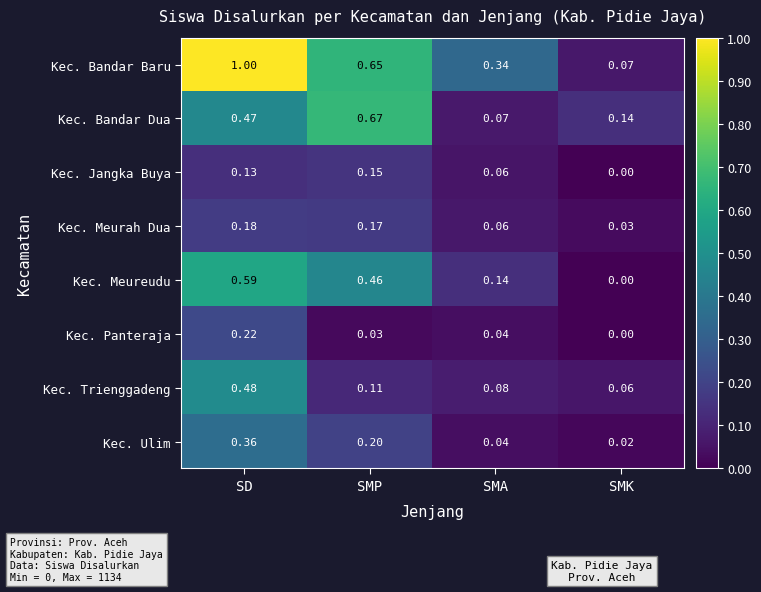

Which series has the largest total across all categories?

Kec. Bandar Baru